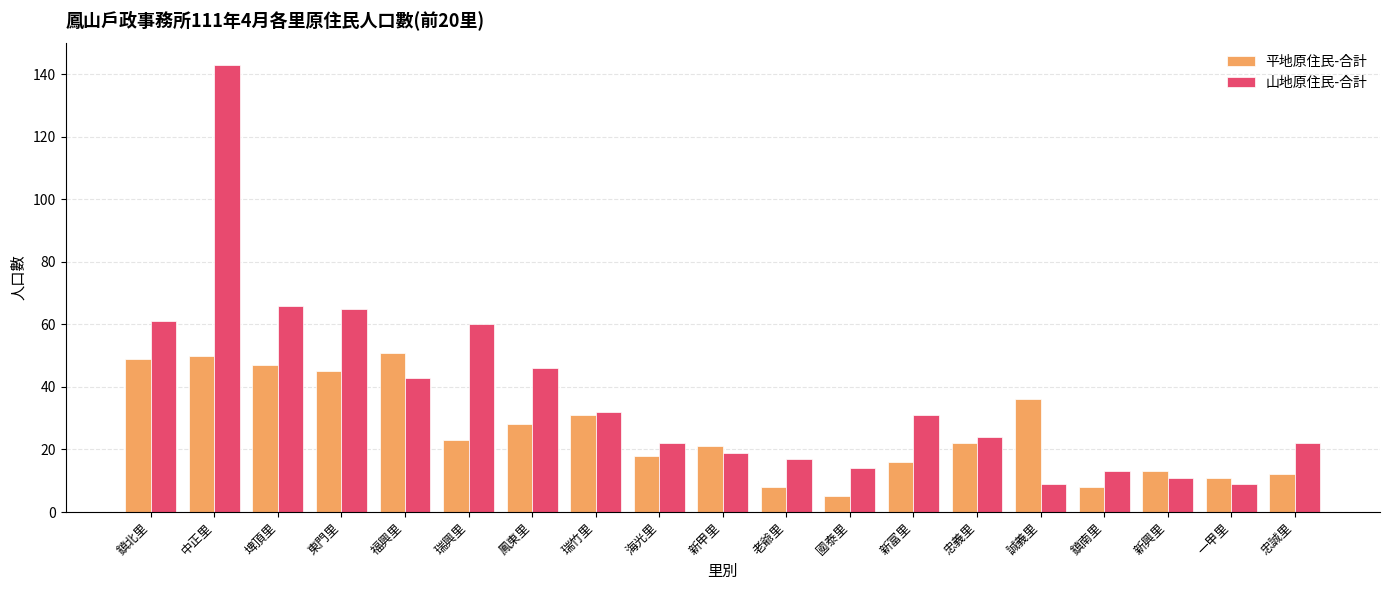

Is it true that 山地原住民-合計 equals 13 at 鎮南里?

True